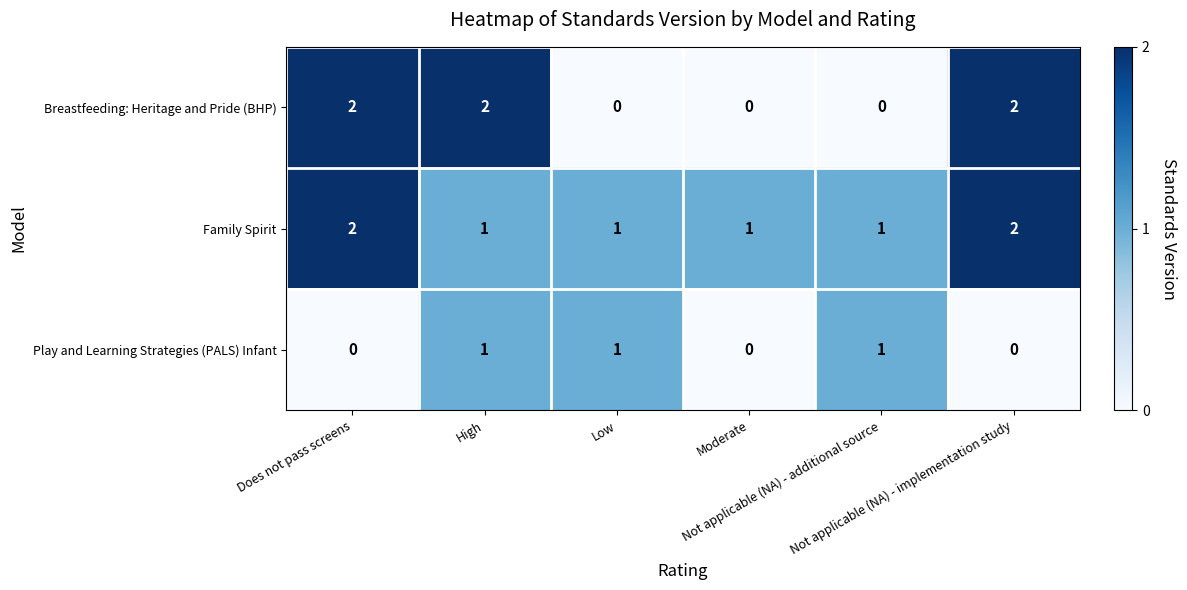

Count the Breastfeeding: Heritage and Pride (BHP) values in the range 0 to 2.

6